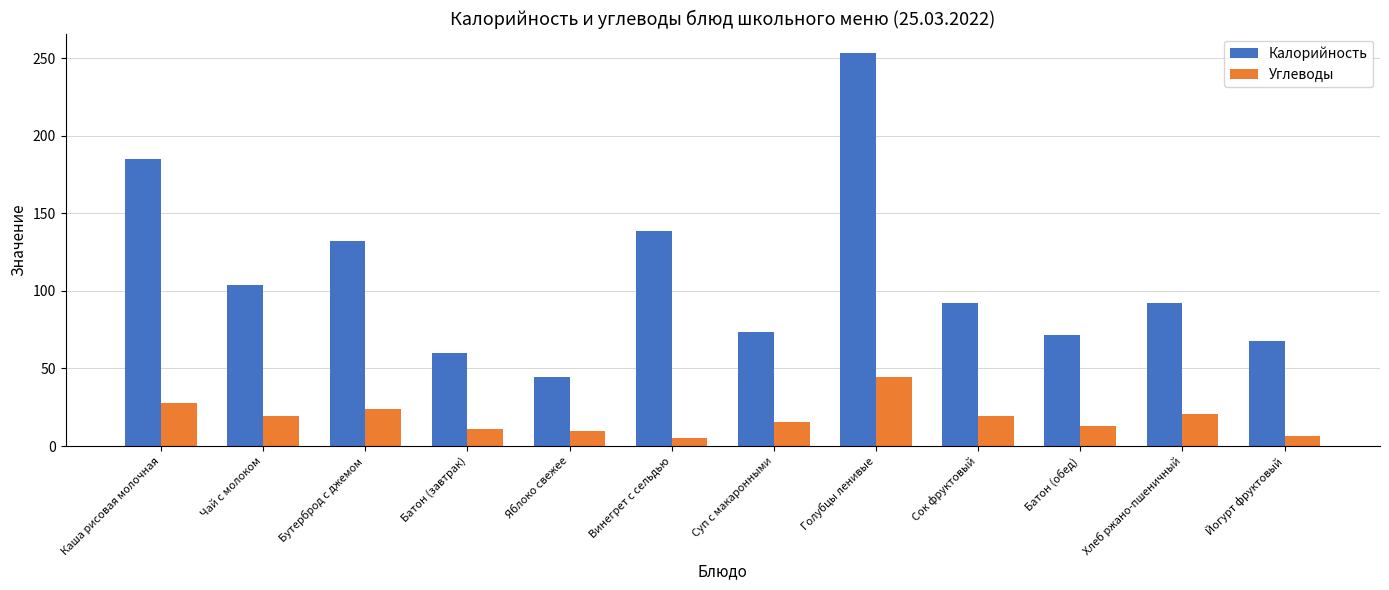

What is the total value across all series at Винегрет с сельдью?

143.6